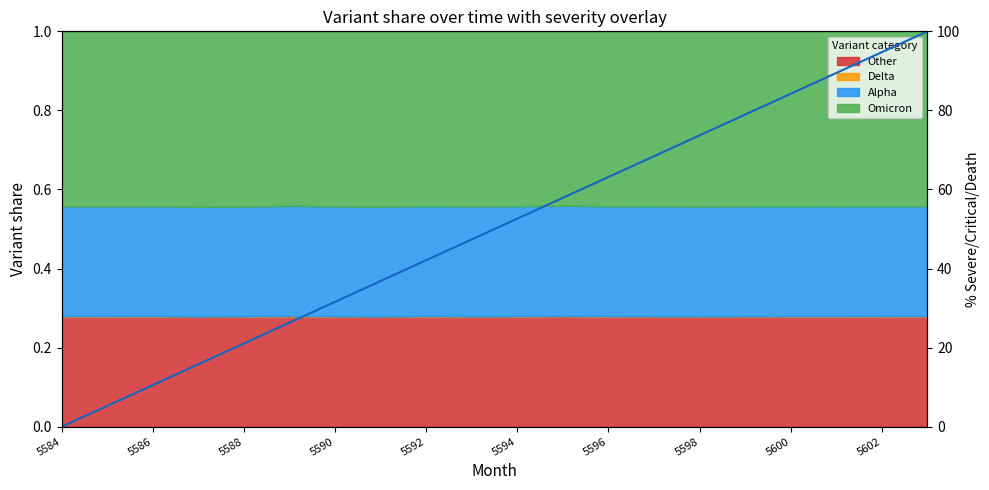

How many values are below 52?

10